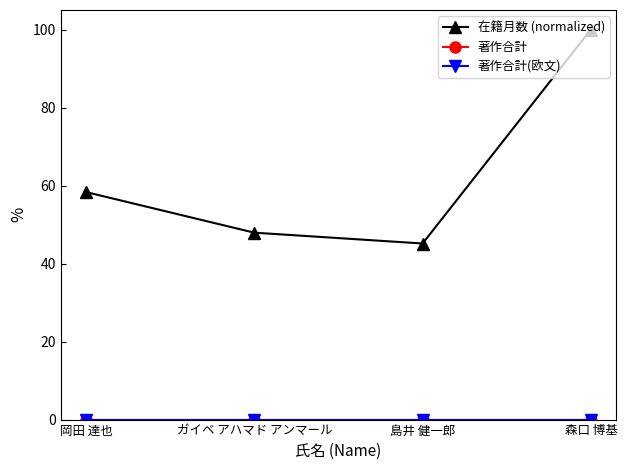

Does the chart have visible grid lines?

No